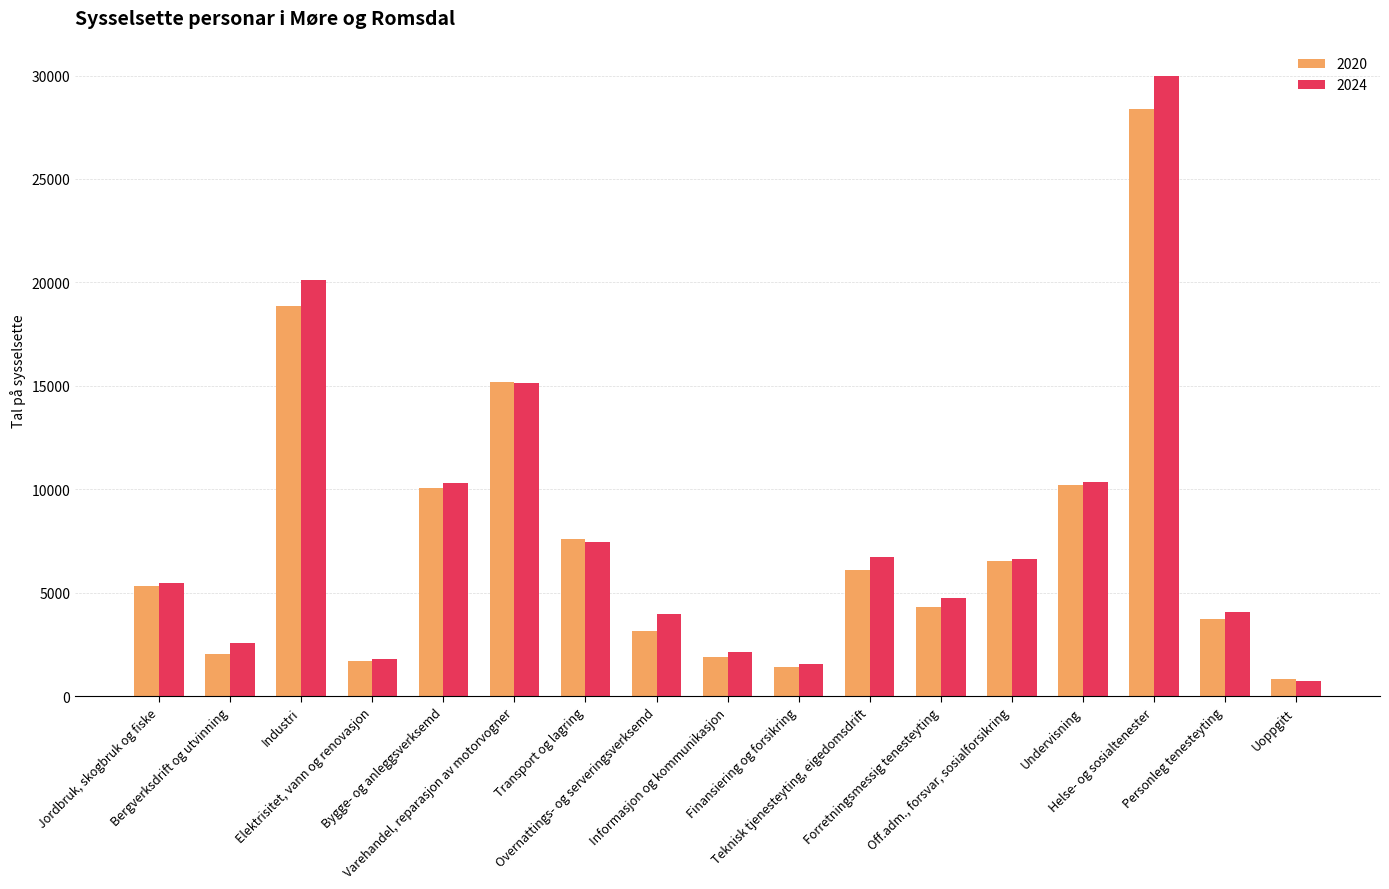

What are all the series names shown in the legend?

2020, 2024